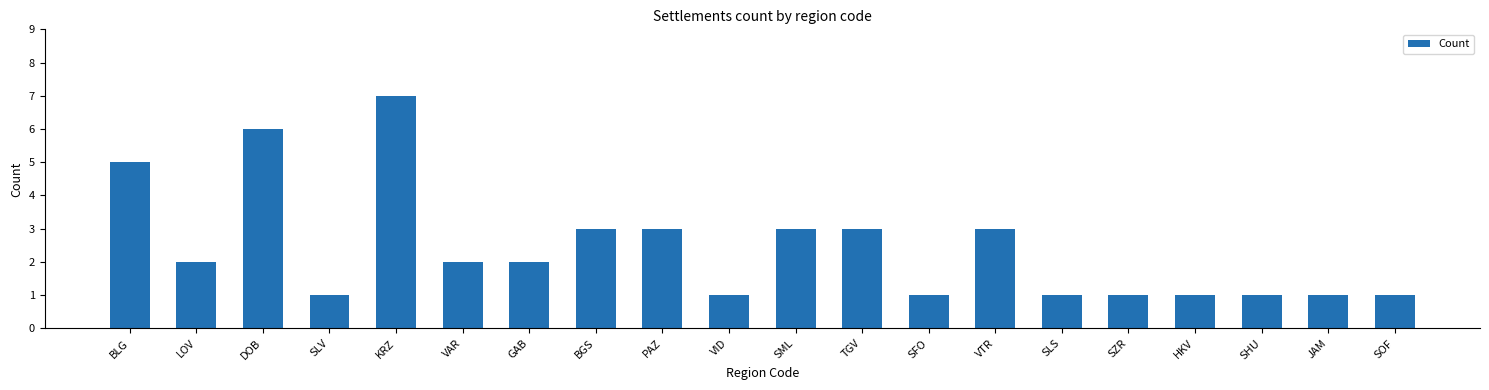

Does the chart contain stacked bars?

No